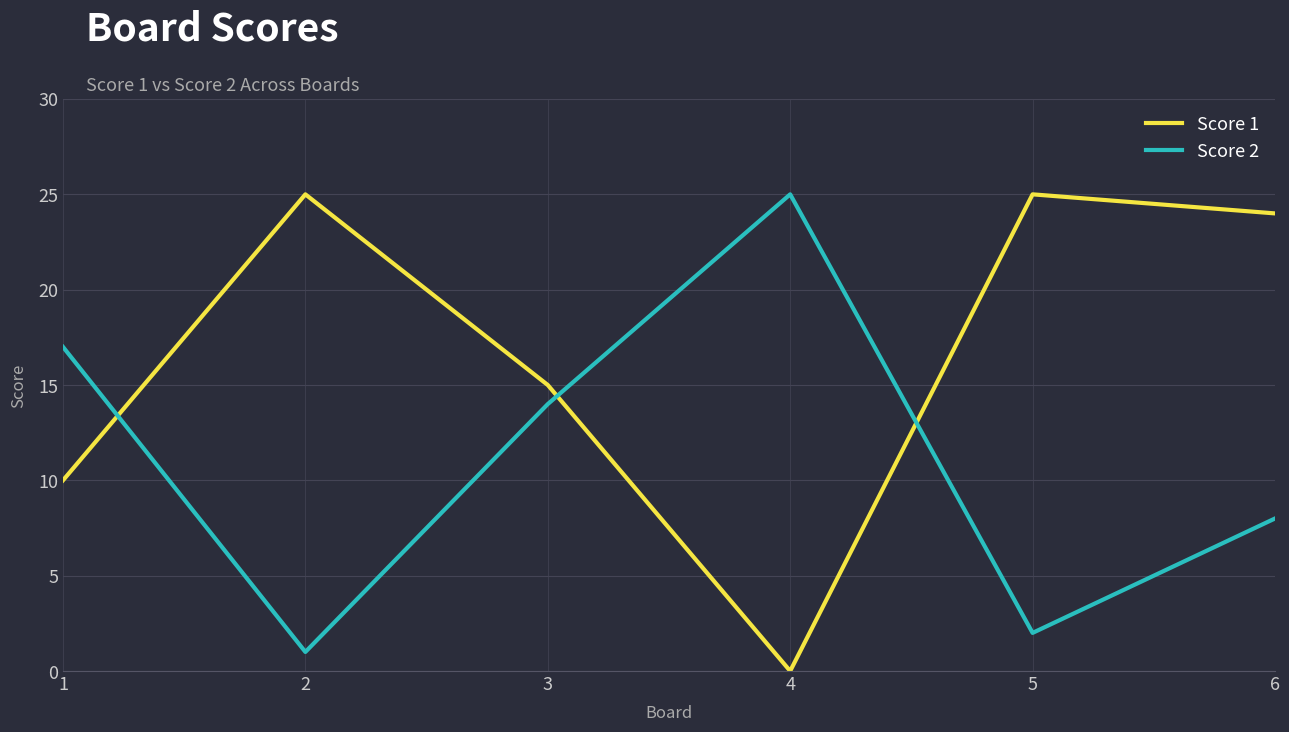

Reading right to left, transcribe all the data shown in this chart.

Score 1: 6=24	5=25	4=0	3=15	2=25	1=10
Score 2: 6=8	5=2	4=25	3=14	2=1	1=17